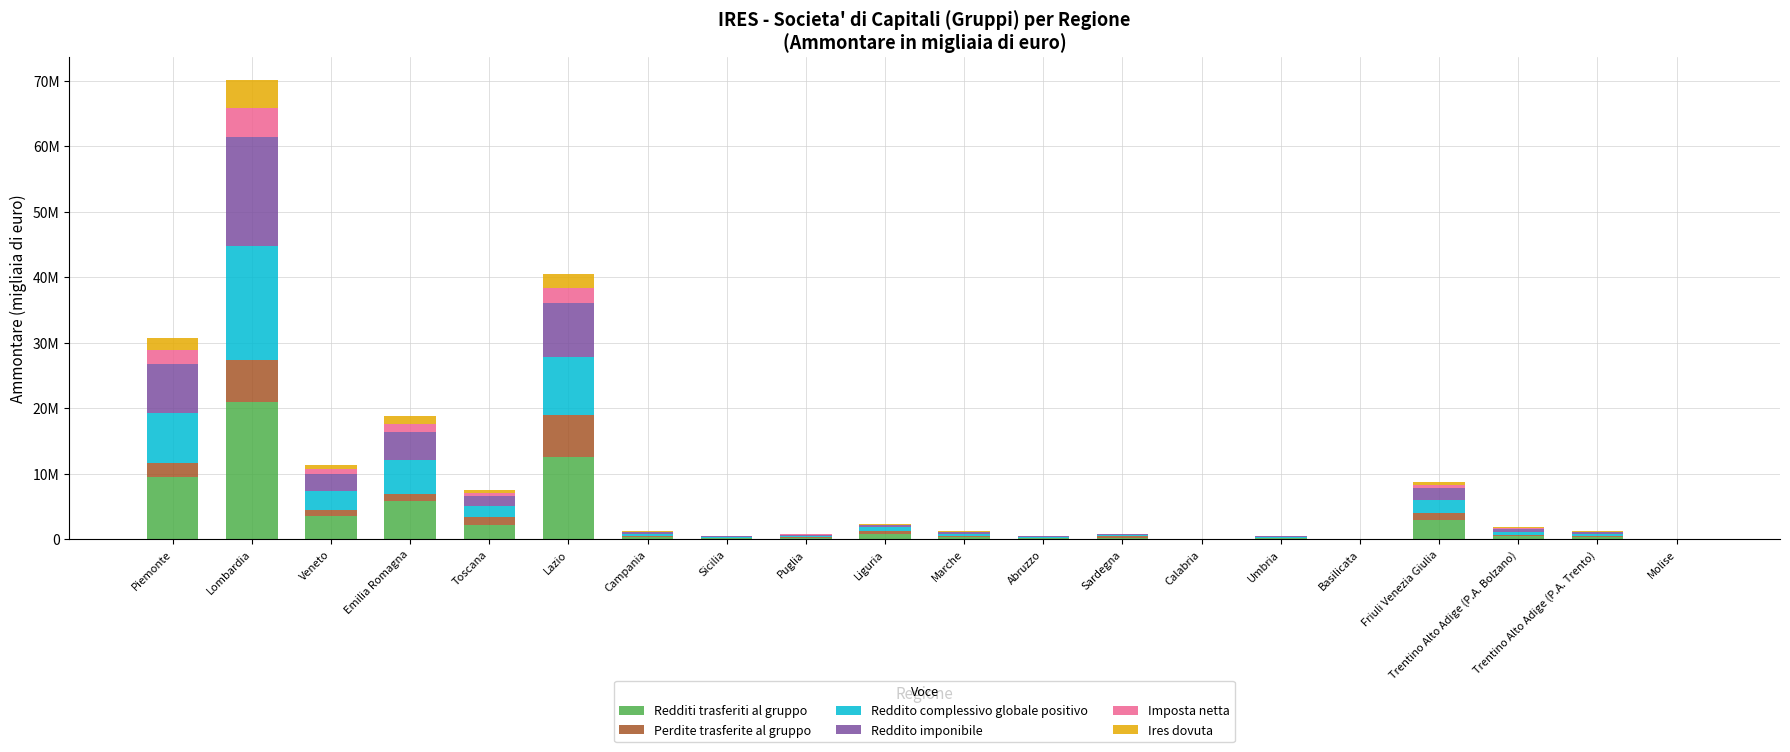

What is the difference between the maximum and minimum values in the Reddito imponibile series?

16524526